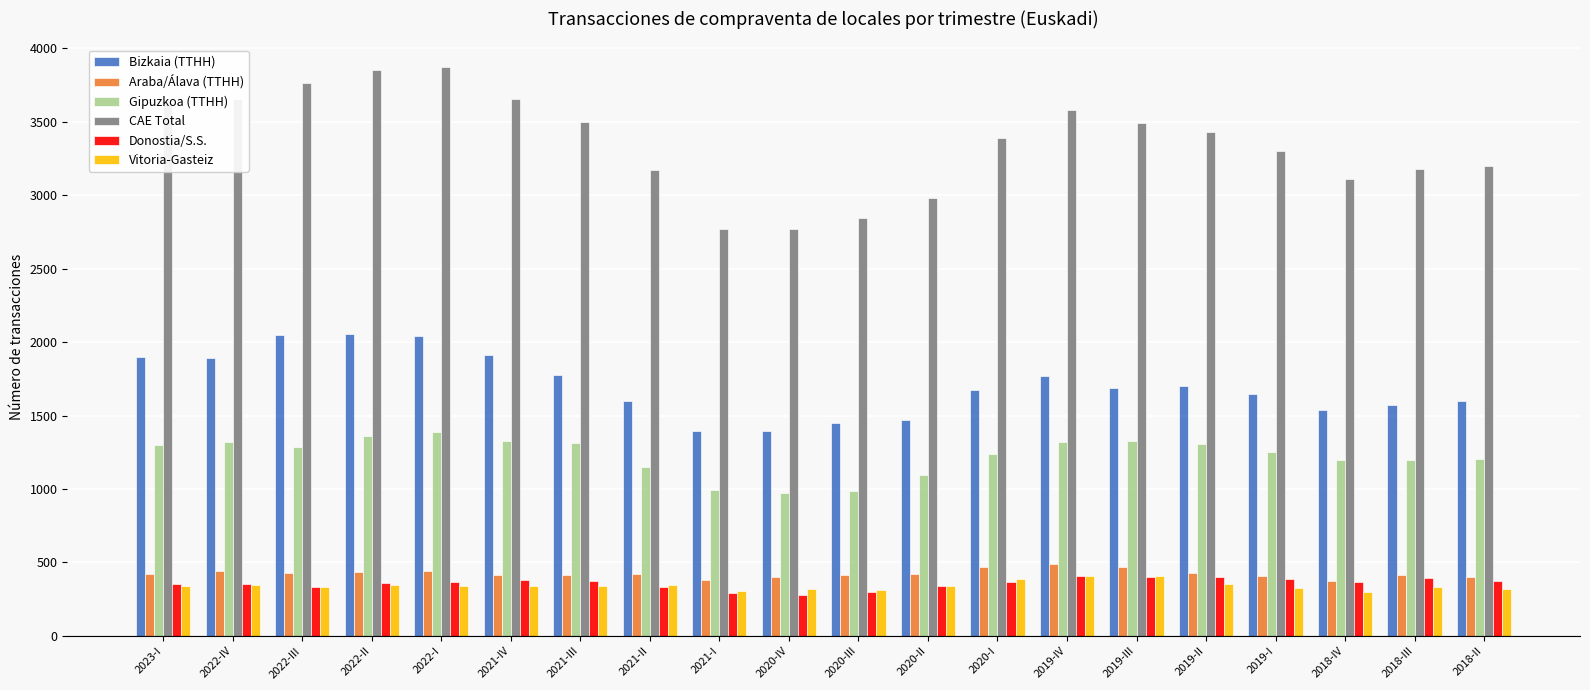

Is it true that Gipuzkoa (TTHH) equals 2265 at 2021-III?

False